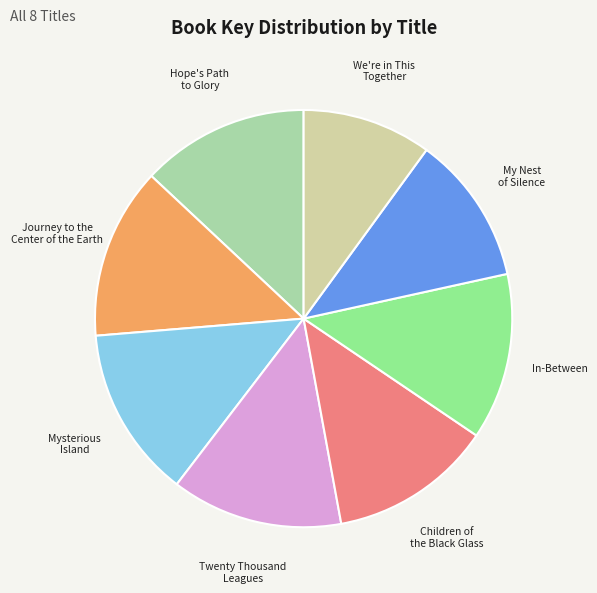

Is there a majority slice in this chart?

No